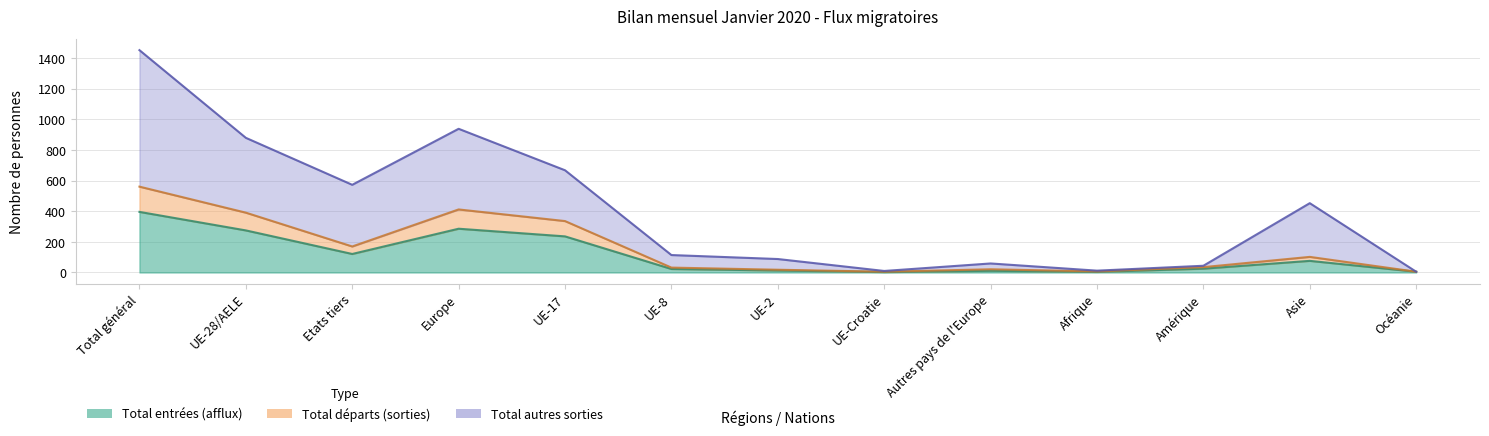

At which label is Total départs (sorties) closest to 283?

UE-17